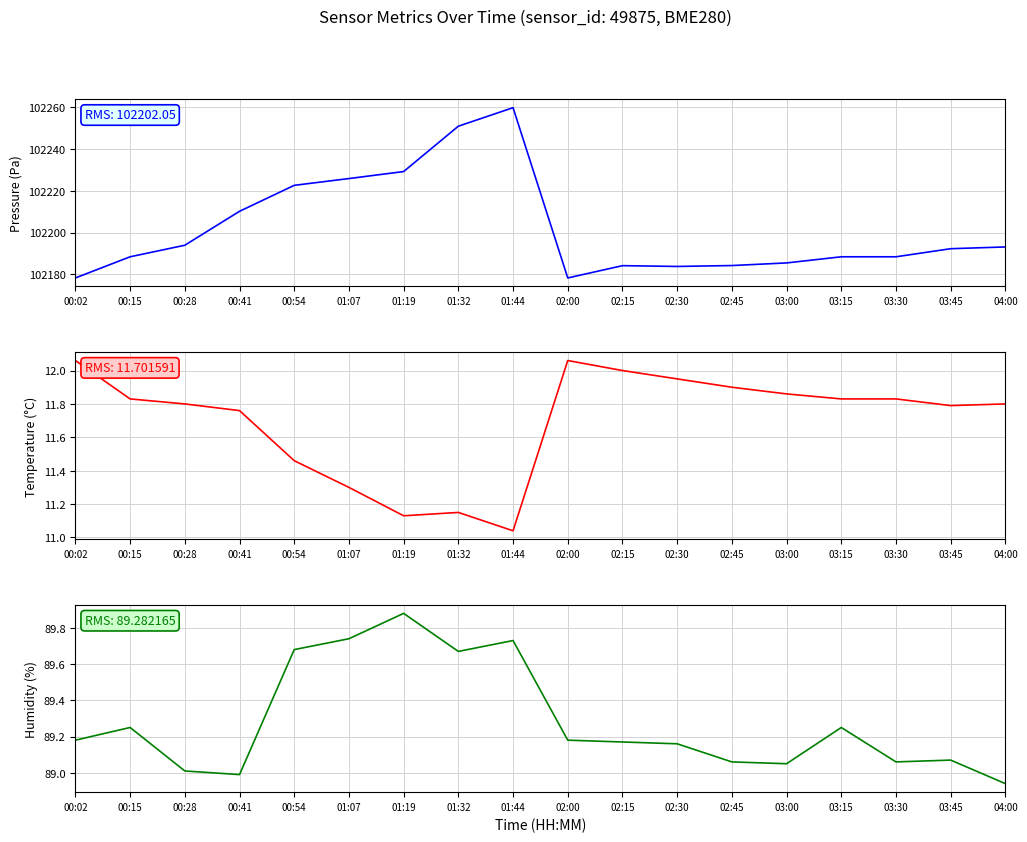

Reading left to right, what are all the values shown in this chart?

pressure: 102178.2	102188.4	102193.9	102210.2	102222.6	102225.8	102229.2	102250.9	102259.8	102178.2	102184.1	102183.8	102184.2	102185.4	102188.4	102188.4	102192.2	102193.1
temperature: 12.1	11.8	11.8	11.8	11.5	11.3	11.1	11.2	11.0	12.1	12.0	11.9	11.9	11.9	11.8	11.8	11.8	11.8
humidity: 89.2	89.2	89.0	89.0	89.7	89.7	89.9	89.7	89.7	89.2	89.2	89.2	89.1	89.0	89.2	89.1	89.1	88.9